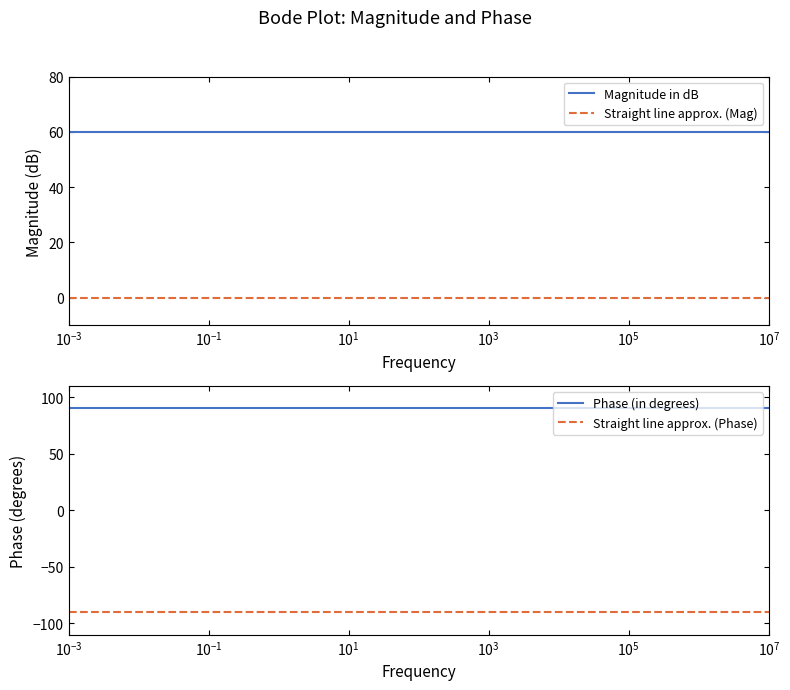

True or false: Straight line approx. (Phase) and Phase (in degrees) intersect in this chart.

False